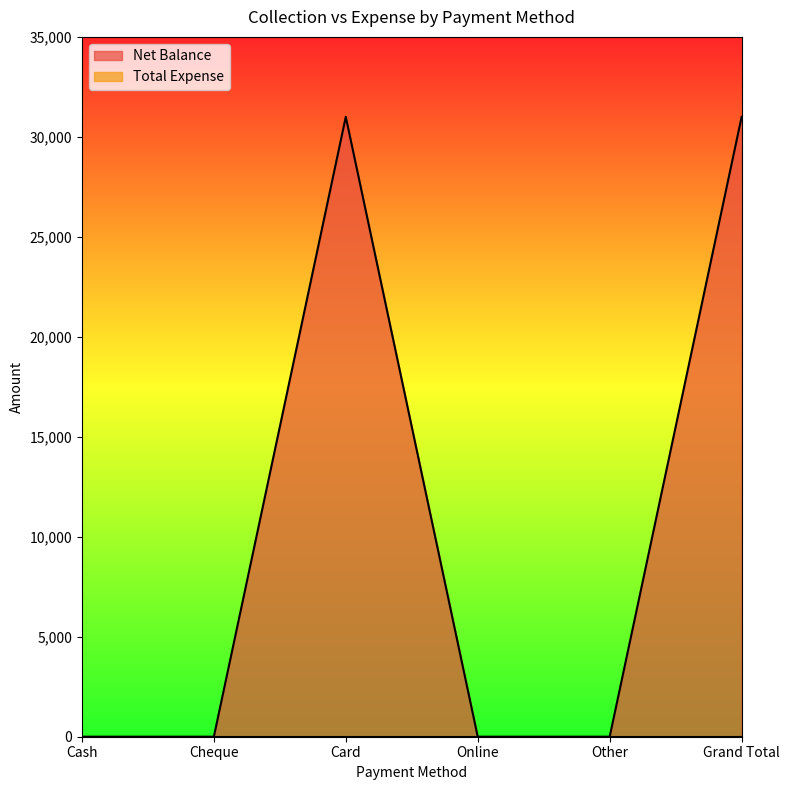

What is the sum of all values?

62000